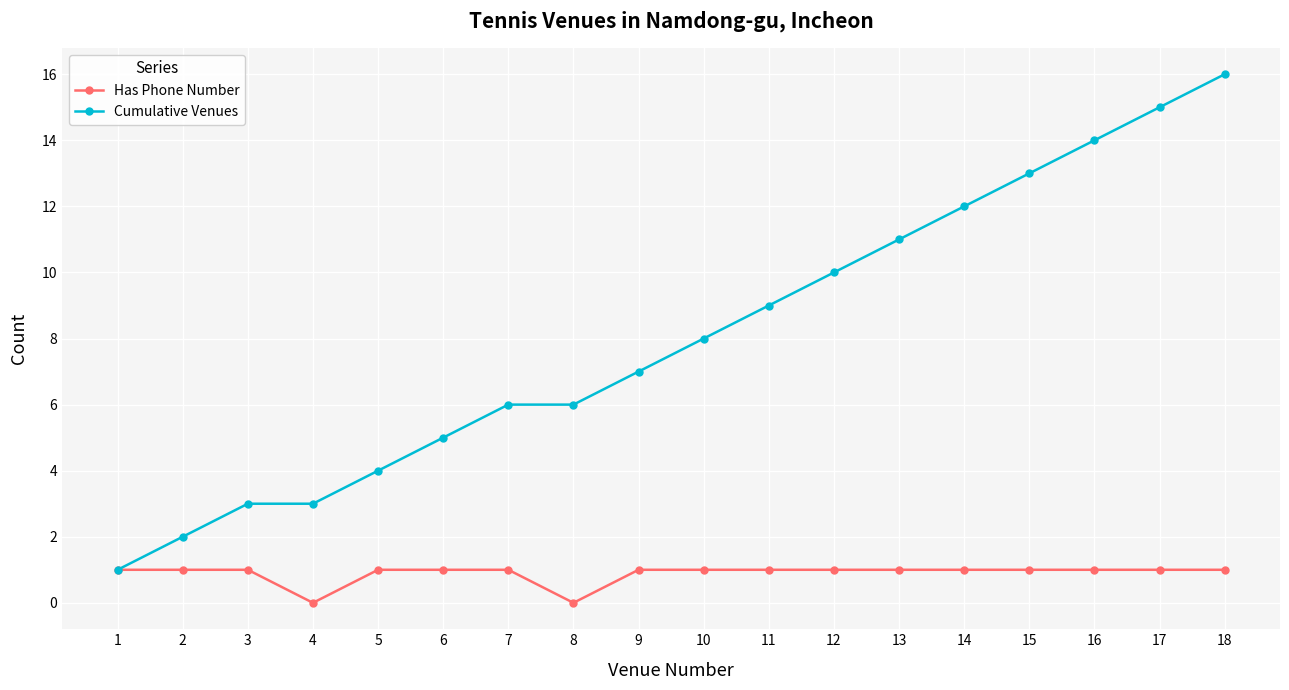

The value of Cumulative Venues at 12 is 10. True or false?

True